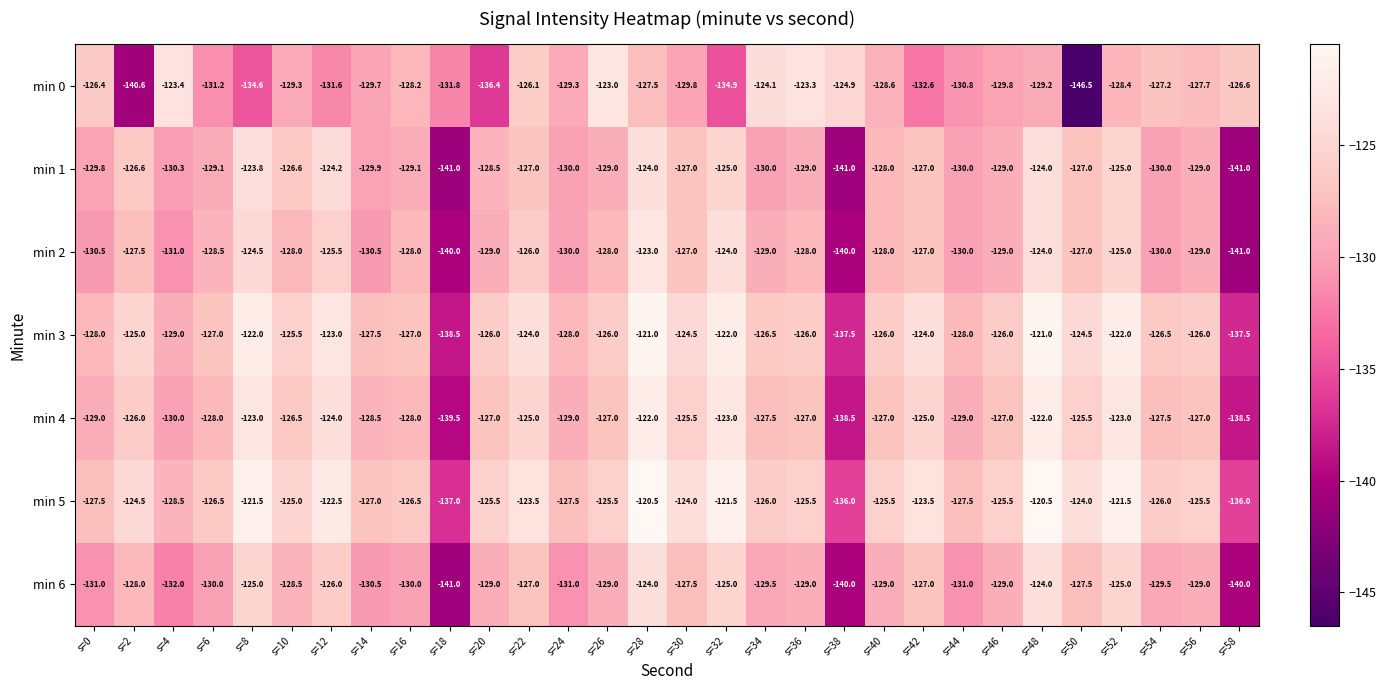

What is the difference between the maximum and minimum values in the min 1 series?

17.2